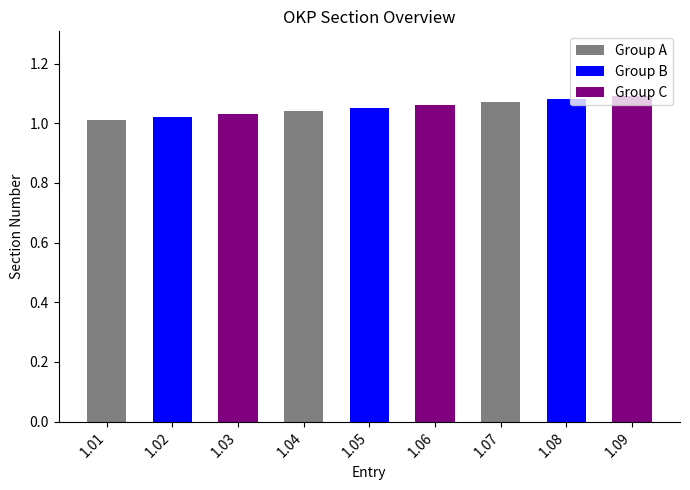

How many values are between 1 and 2?

9